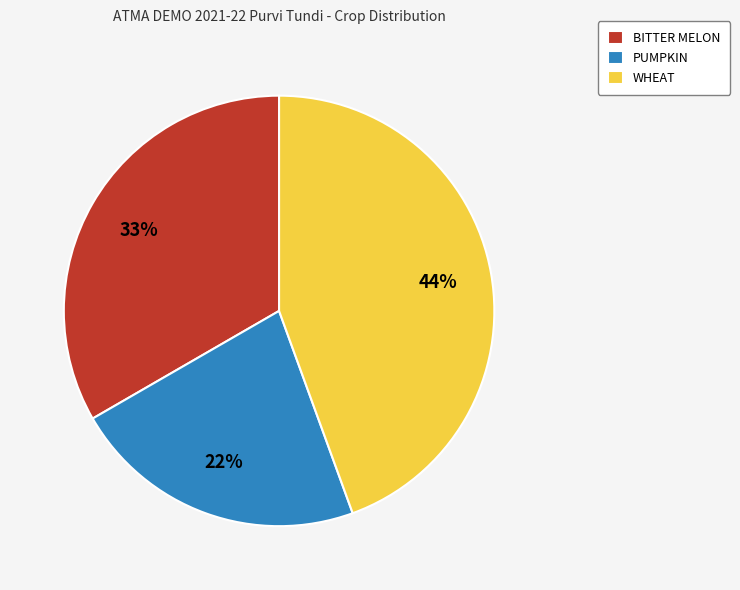

The PUMPKIN slice represents 17% of the pie. True or false?

False